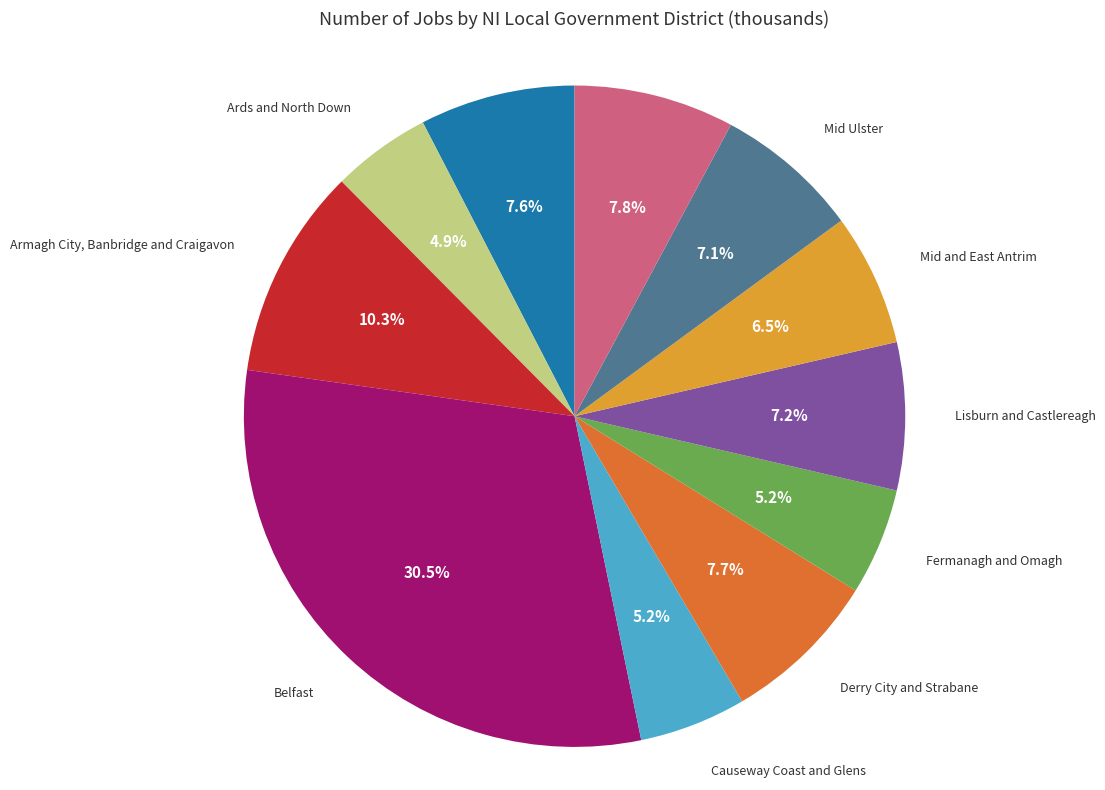

Count the number of slices in the pie.

11